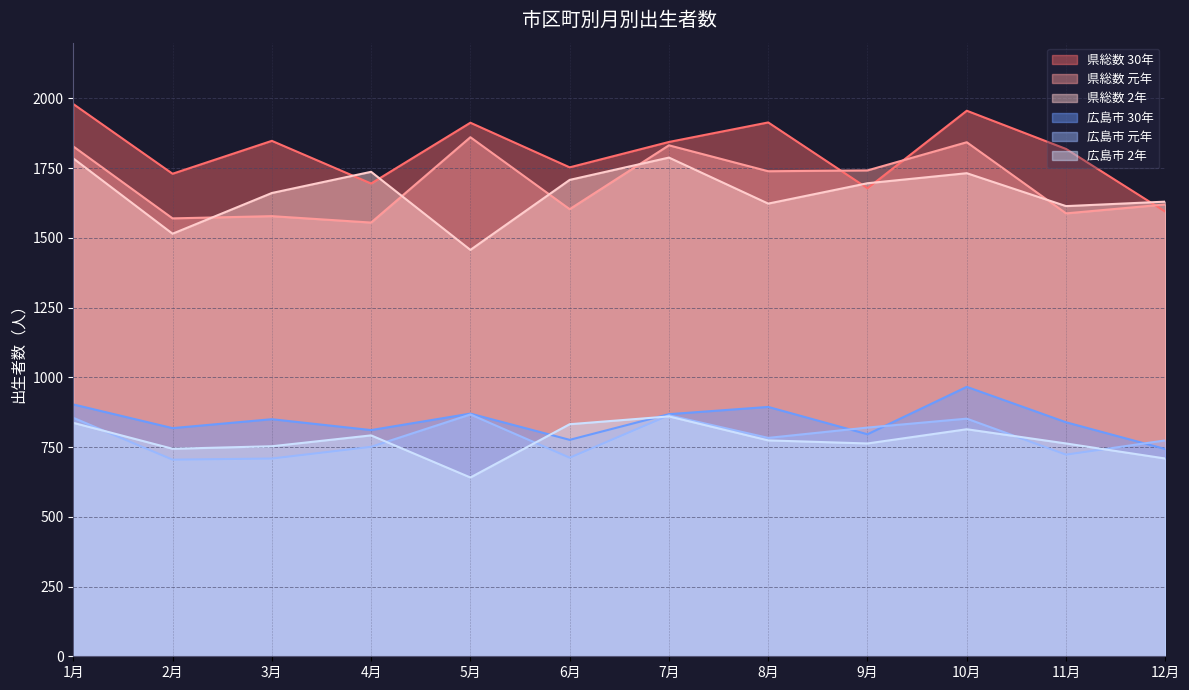

At which category does 広島市 2年 reach its first local peak?

4月